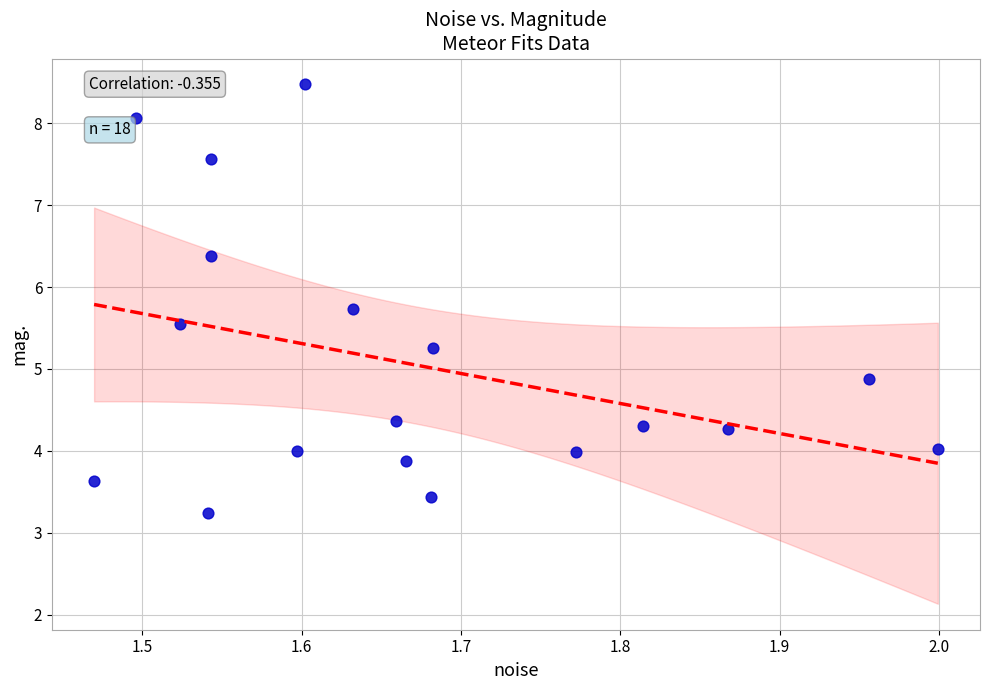

What is the range of Y values (max minus min)?

5.2